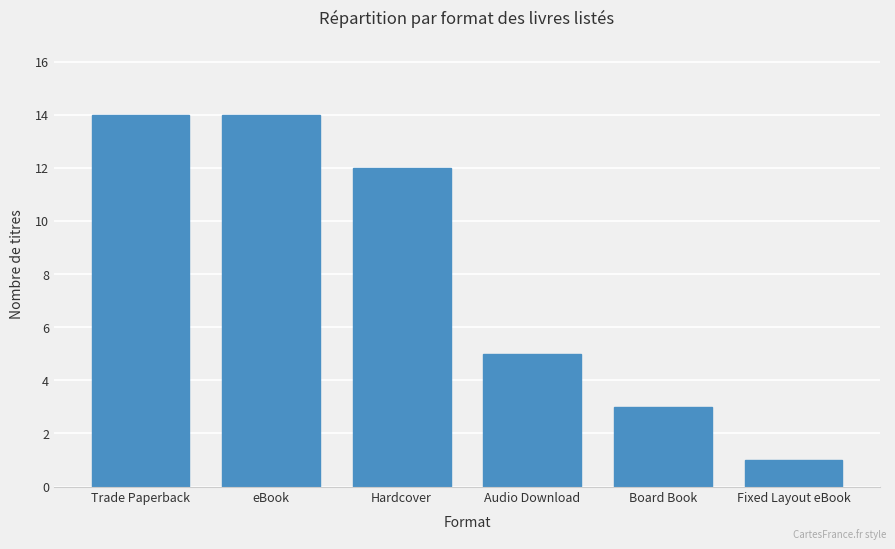

At which label does the data first exceed 12?

Trade Paperback